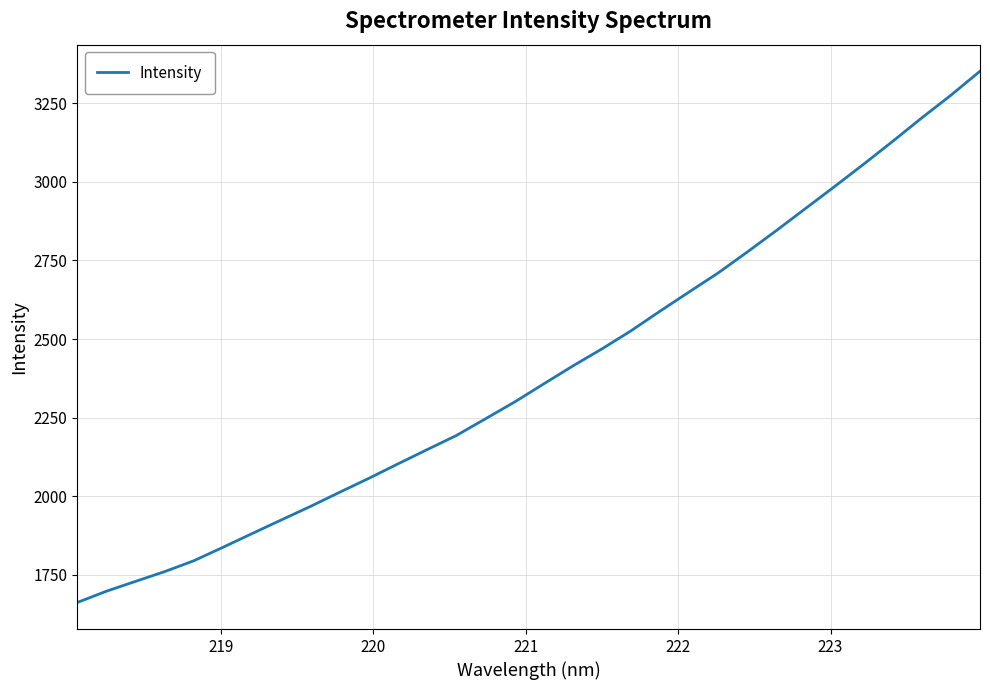

What is the difference between the maximum and minimum values?

1689.7